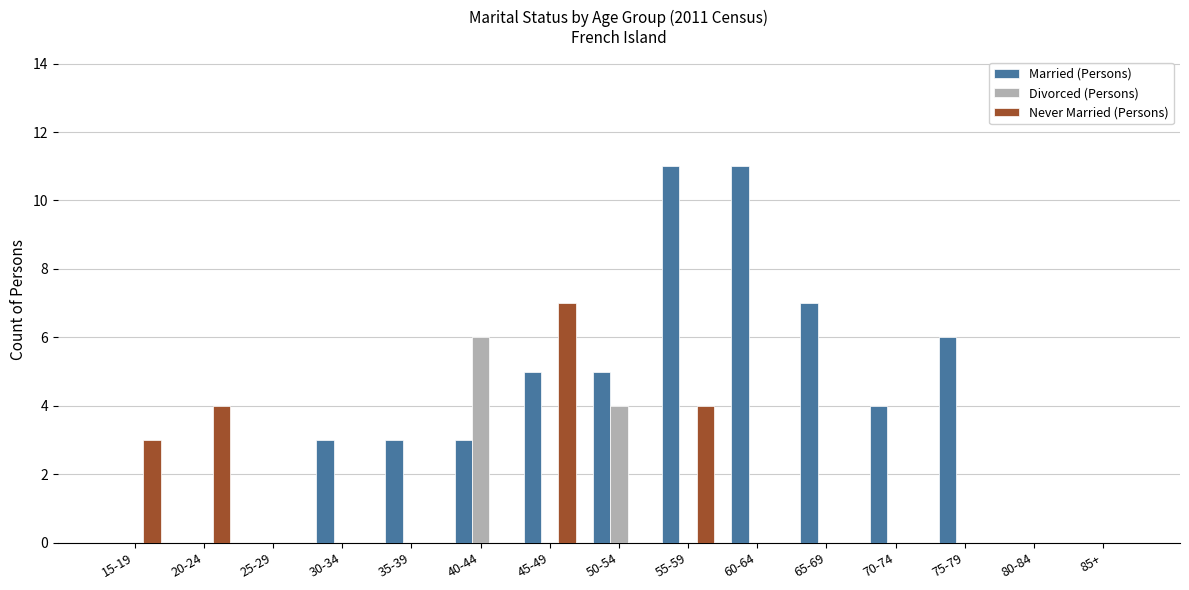

What is the difference between the Never Married (Persons) values at 20-24 and 45-49?

3